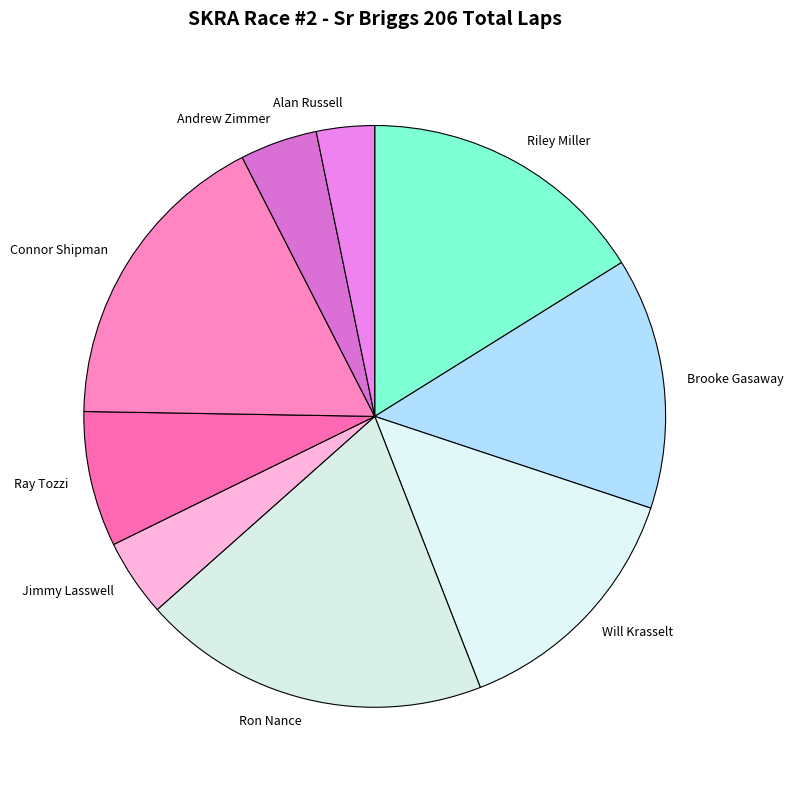

How many slices are in this pie chart?

9